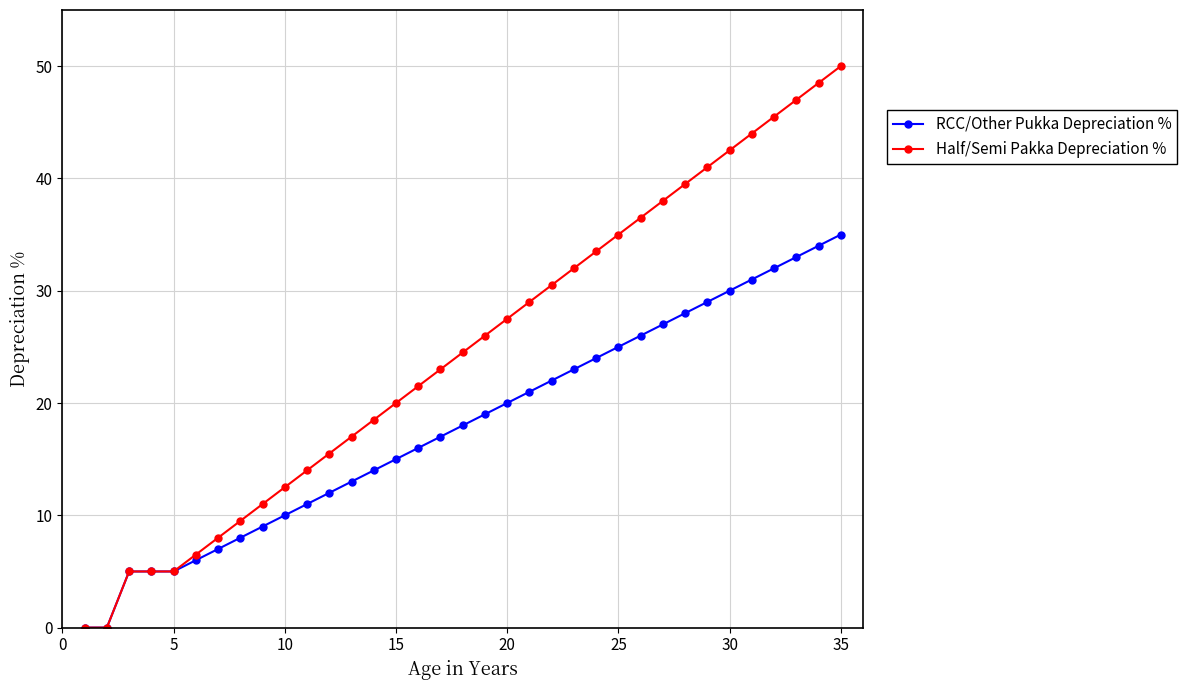

How many lines are shown in the chart?

2